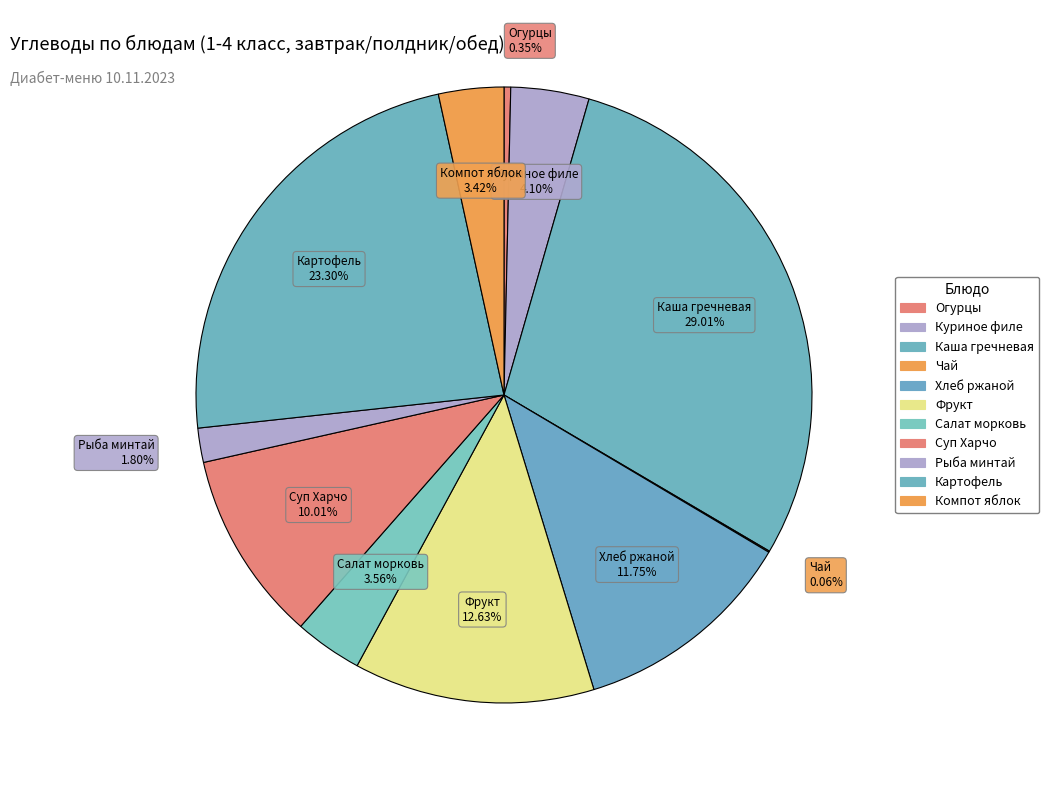

How many segments does this pie chart have?

11